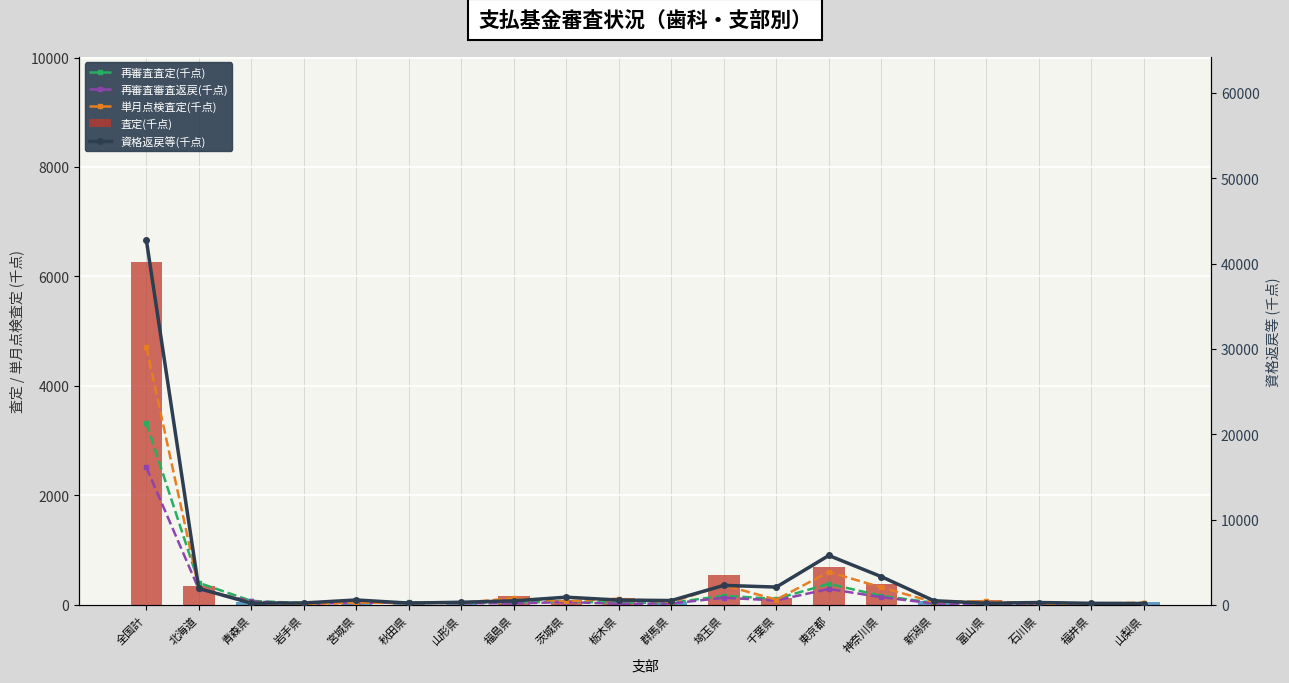

How many distinct data groups are displayed?

5